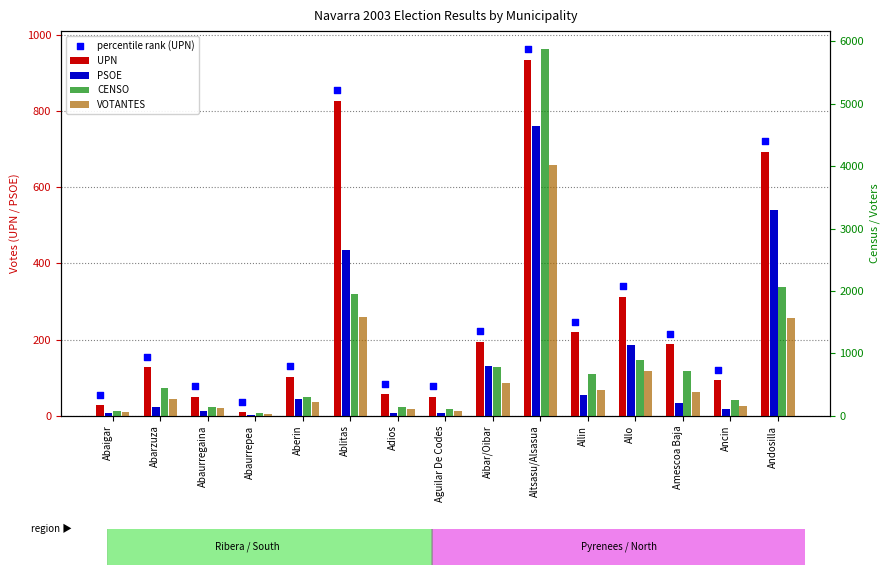

Which series has the largest total across all categories?

CENSO